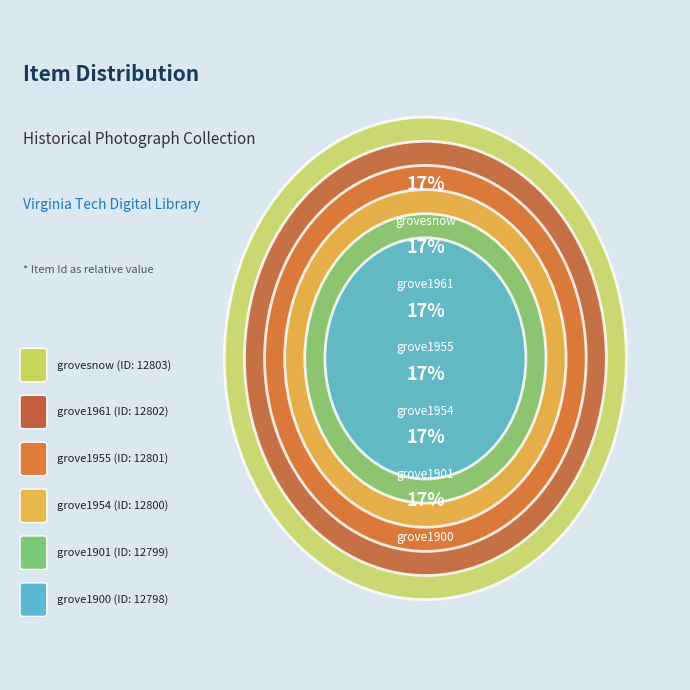

Which slice is the smallest?

grove1900